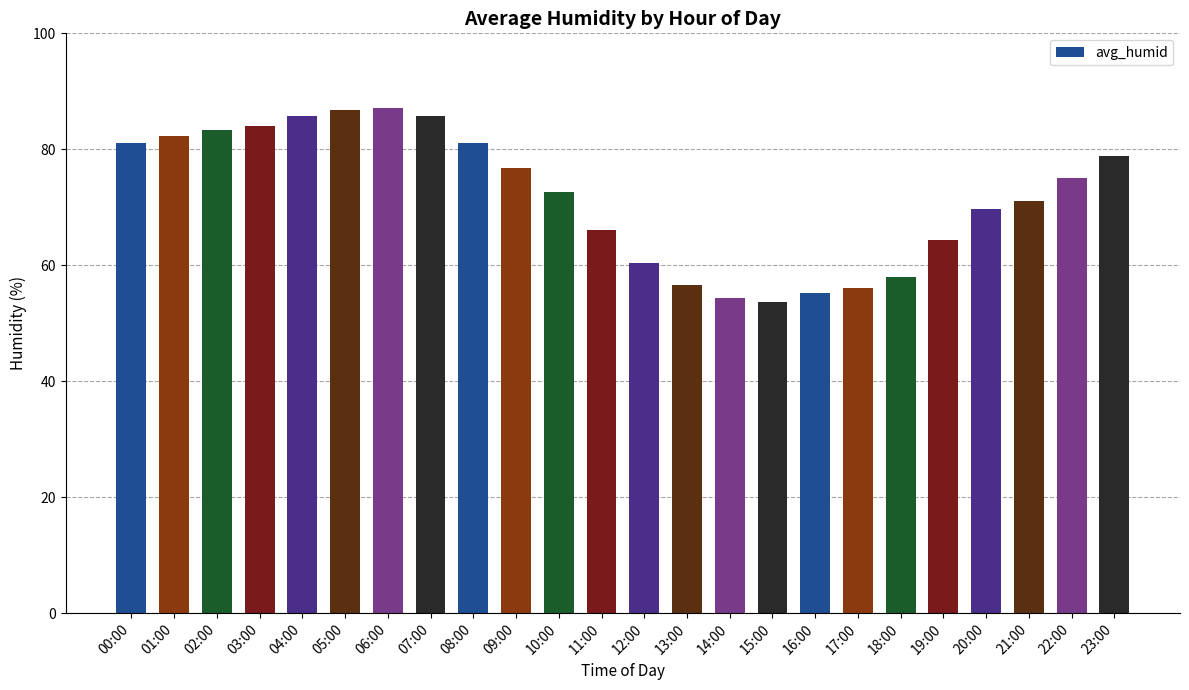

Approximately how many times larger is the value at 20:00 compared to 15:00?

1.3